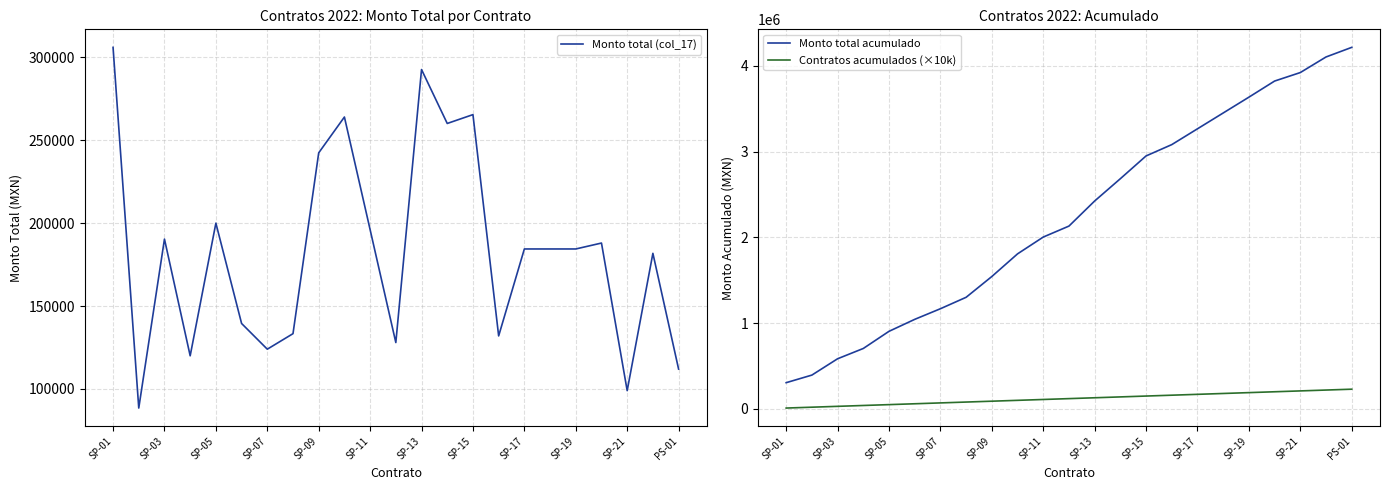

Count the number of categories in the chart.

23